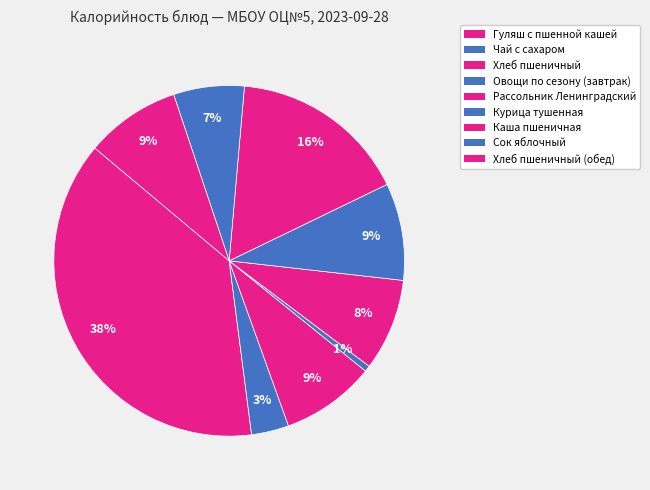

Count the number of slices in the pie.

9